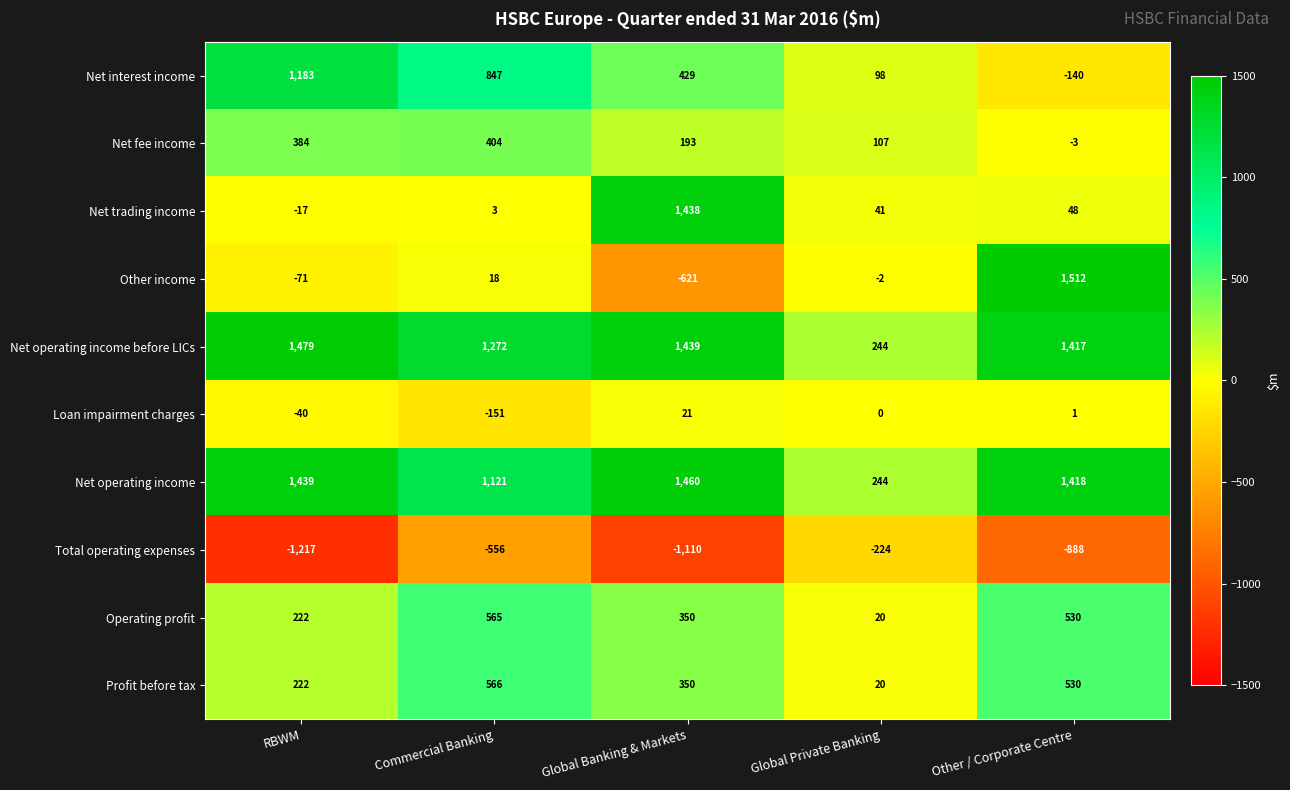

List the series in order of their peak value, lowest first.

Total operating expenses, Loan impairment charges, Net fee income, Operating profit, Profit before tax, Net interest income, Net trading income, Net operating income, Net operating income before LICs, Other income